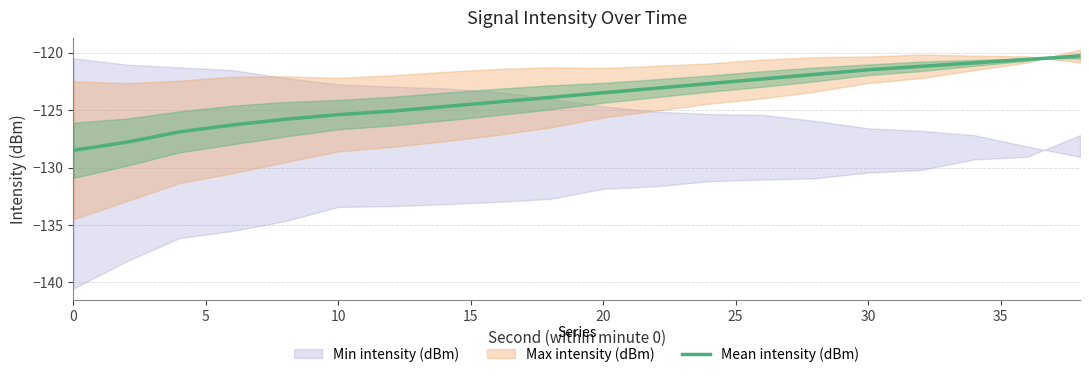

How many lines are shown in the chart?

1